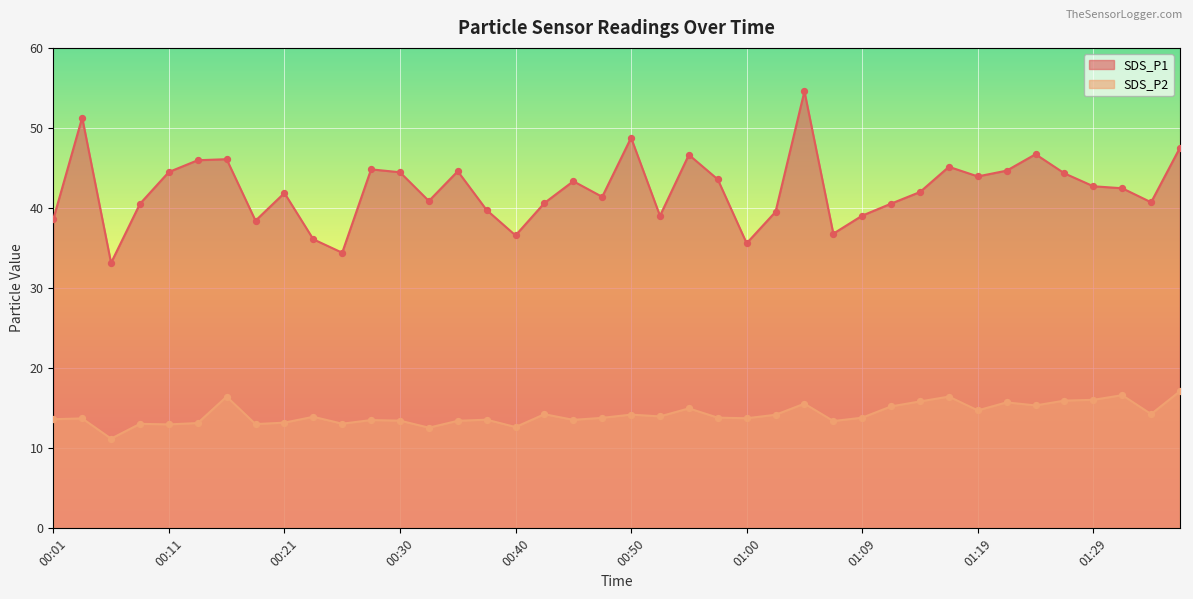

Is the value of SDS_P1 at 01:00 greater than the value of SDS_P2 at 01:26?

Yes